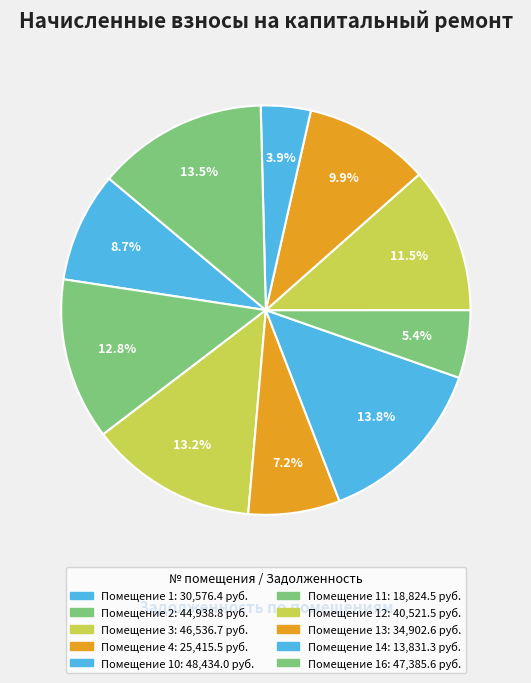

Count the number of slices in the pie.

10